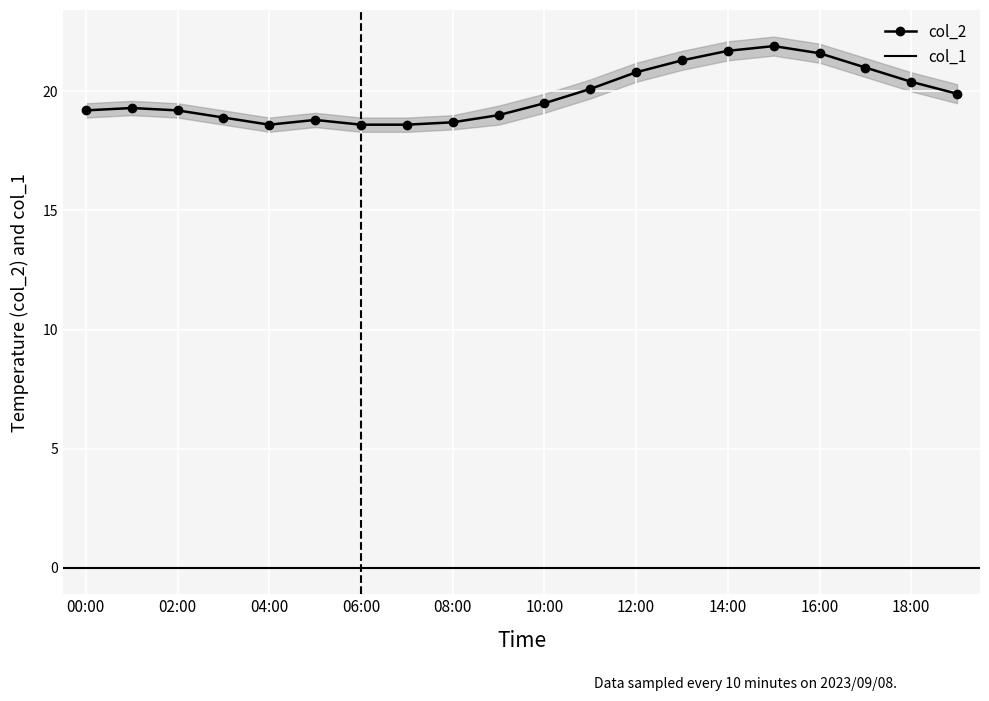

True or false: col_2_upper and col_1 intersect in this chart.

False